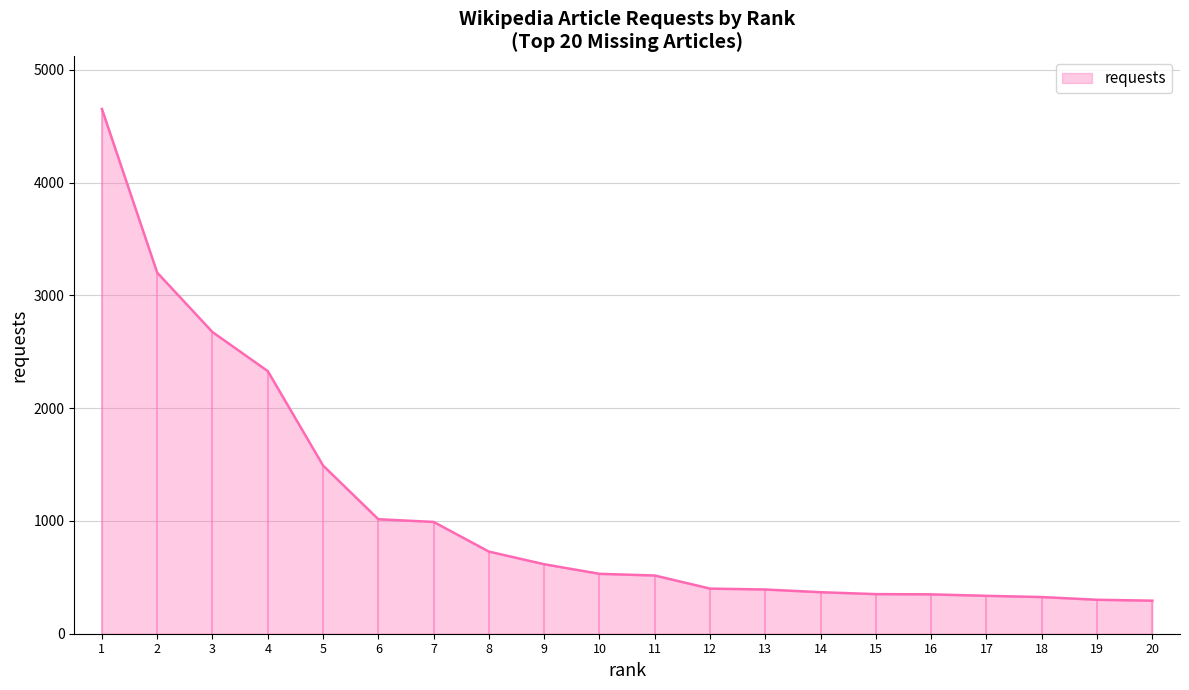

Does the chart display data point markers on the line(s)?

No